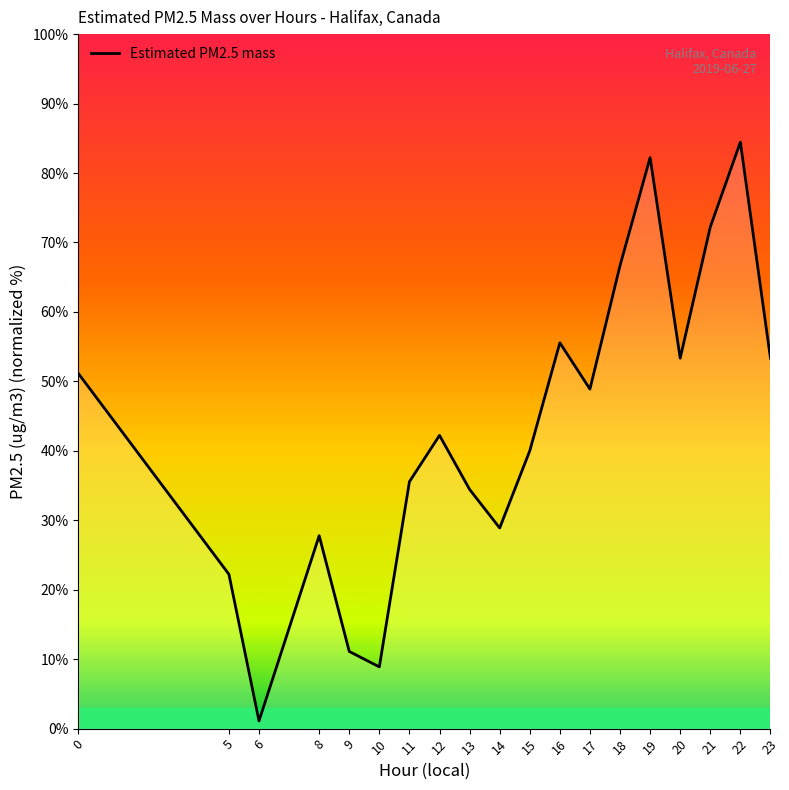

What is the difference between the values at 10 and 5?

13.3